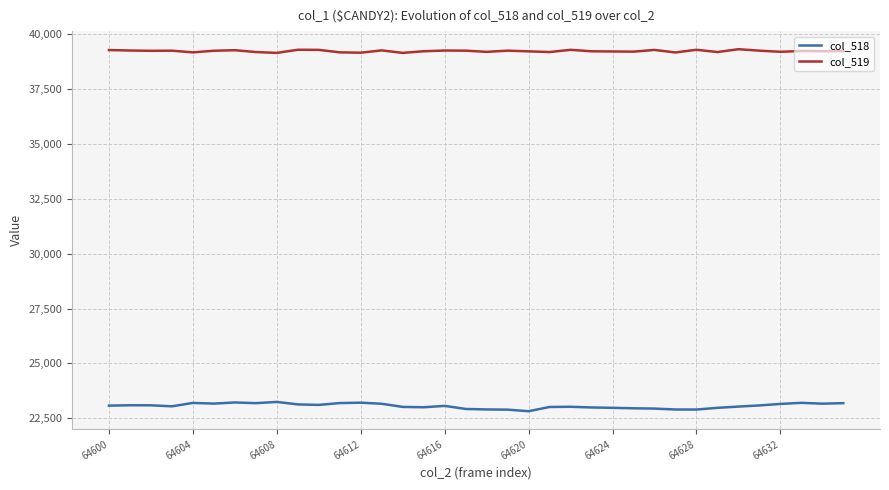

What is the maximum value for col_518?

23246